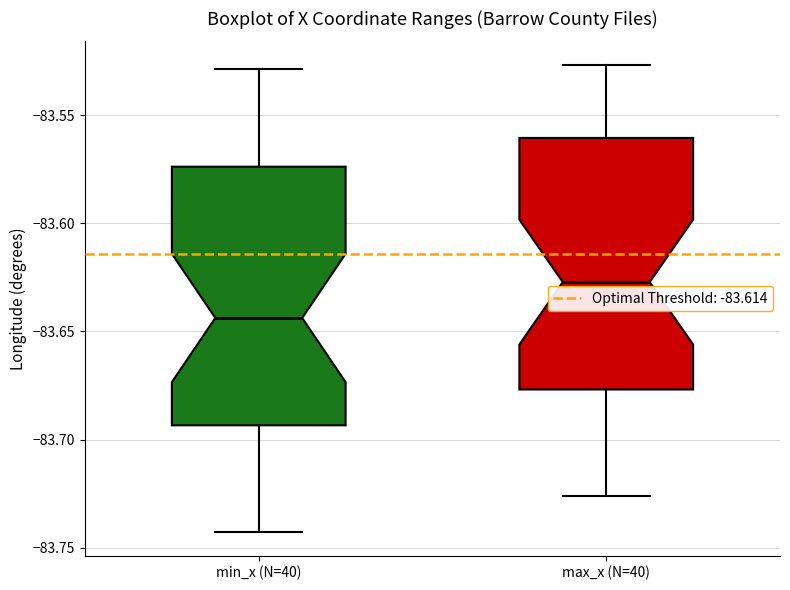

Reading left to right, transcribe this box plot: for each box, give where its median line is, the range the box spans, and where its two whiskers end, as read against the y-axis. The values are not printed on the chart, so give them approximately, as read against the axis.

min_x (N=40): median -83.645, box -83.695 to -83.575, whiskers -83.745 to -83.530
max_x (N=40): median -83.625, box -83.675 to -83.560, whiskers -83.725 to -83.525